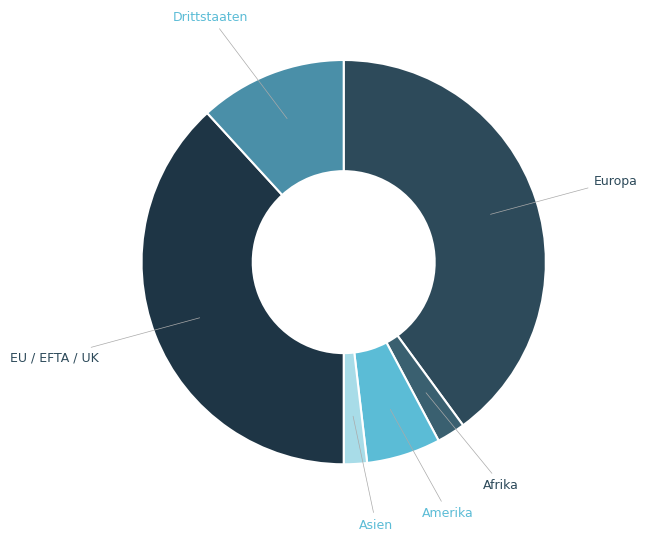

Which slice is the largest?

Europa